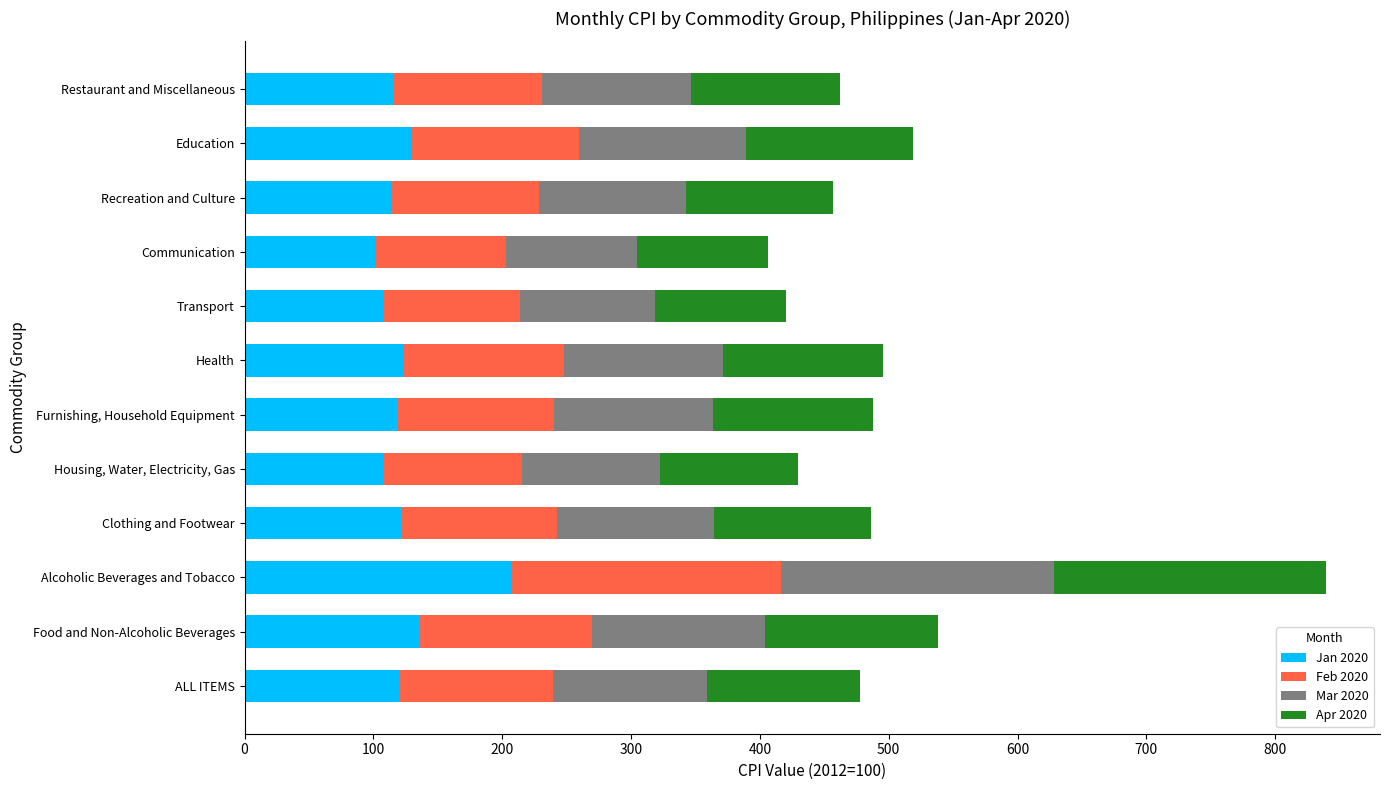

The Jan 2020 series shows 114.3 at Recreation and Culture. True or false?

True